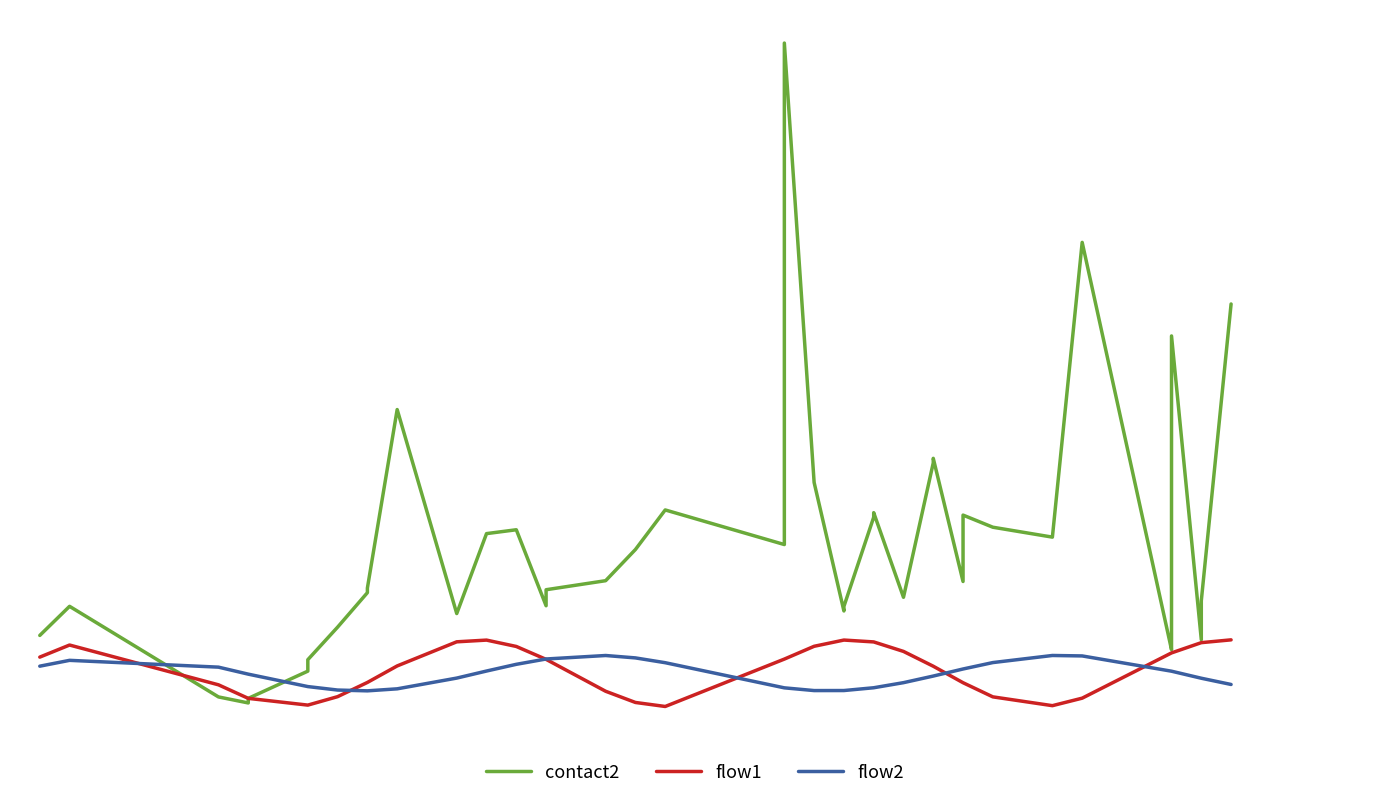

List the series in order of their peak value, highest first.

contact2, flow1, flow2